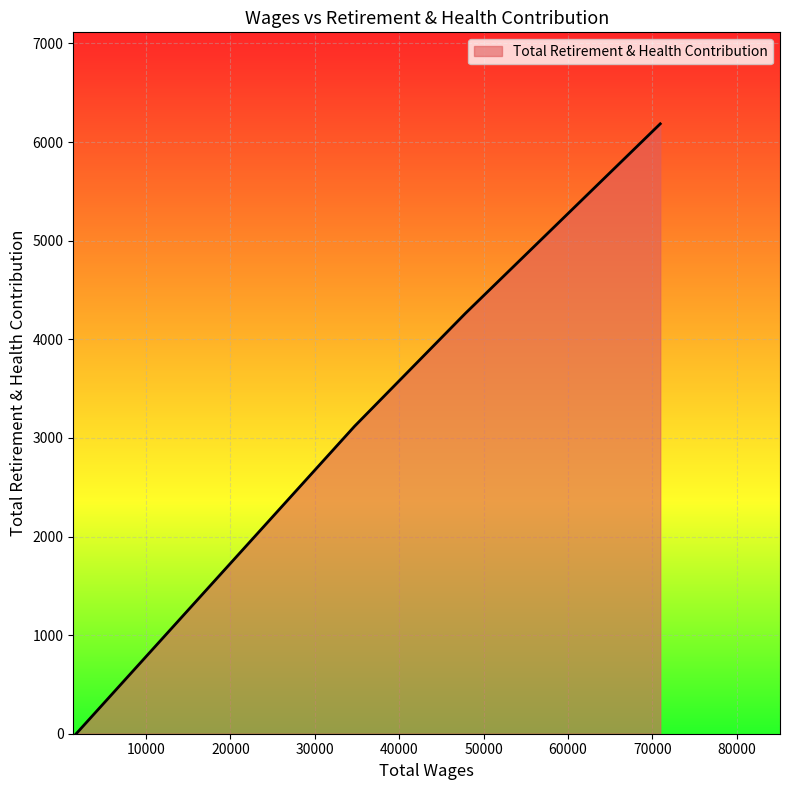

What is the greatest value displayed?

6185